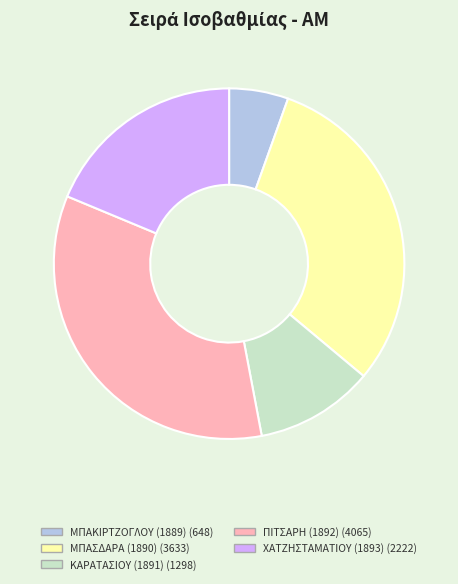

Which slice is the smallest?

ΜΠΑΚΙΡΤΖΟΓΛΟΥ (1889)